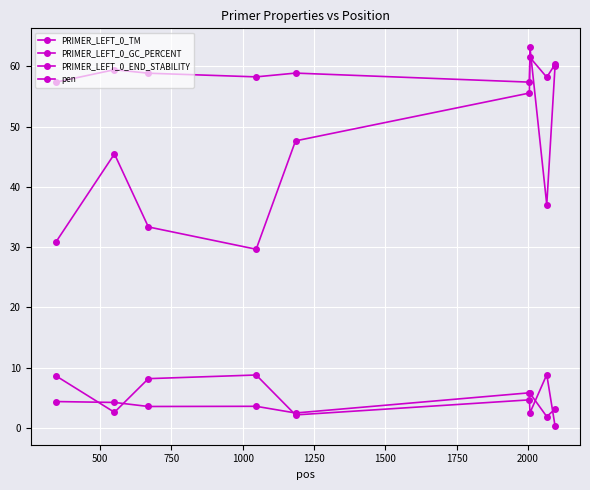

How many lines are shown in the chart?

4